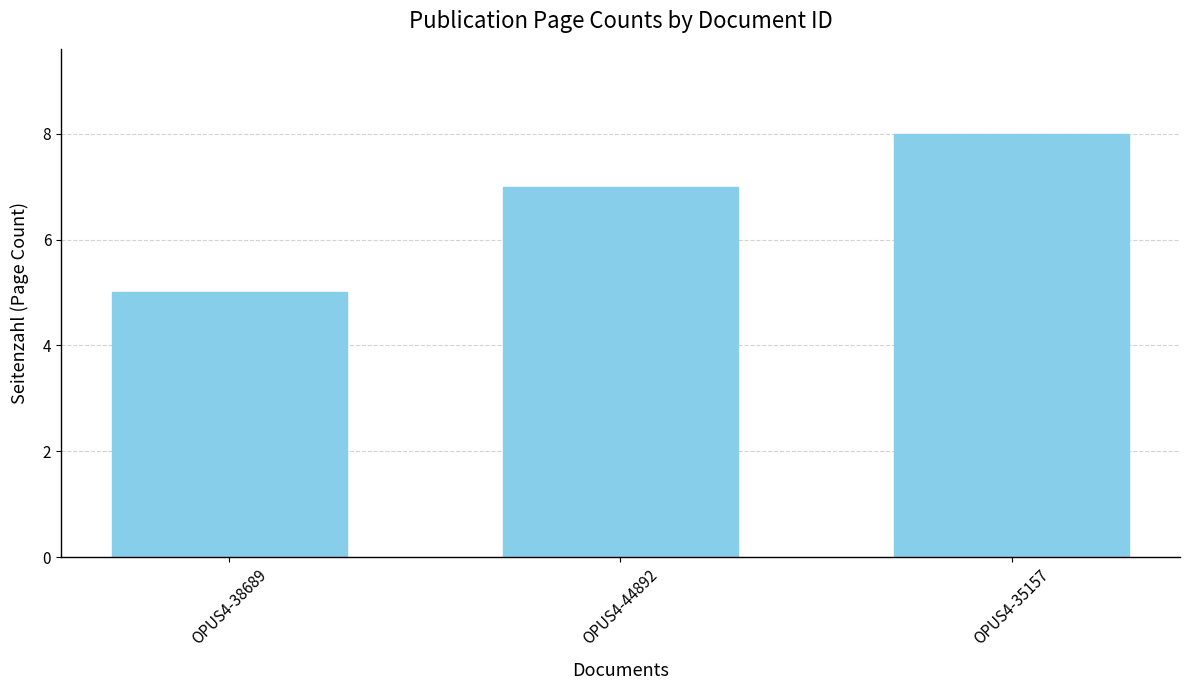

List the labels in order of value, largest first.

OPUS4-35157, OPUS4-44892, OPUS4-38689